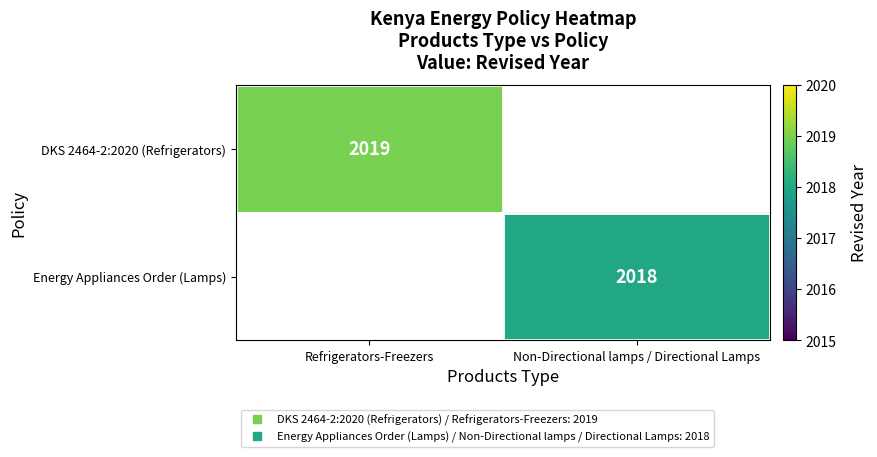

Which label corresponds to the smallest value in the chart?

Non-Directional lamps / Directional Lamps